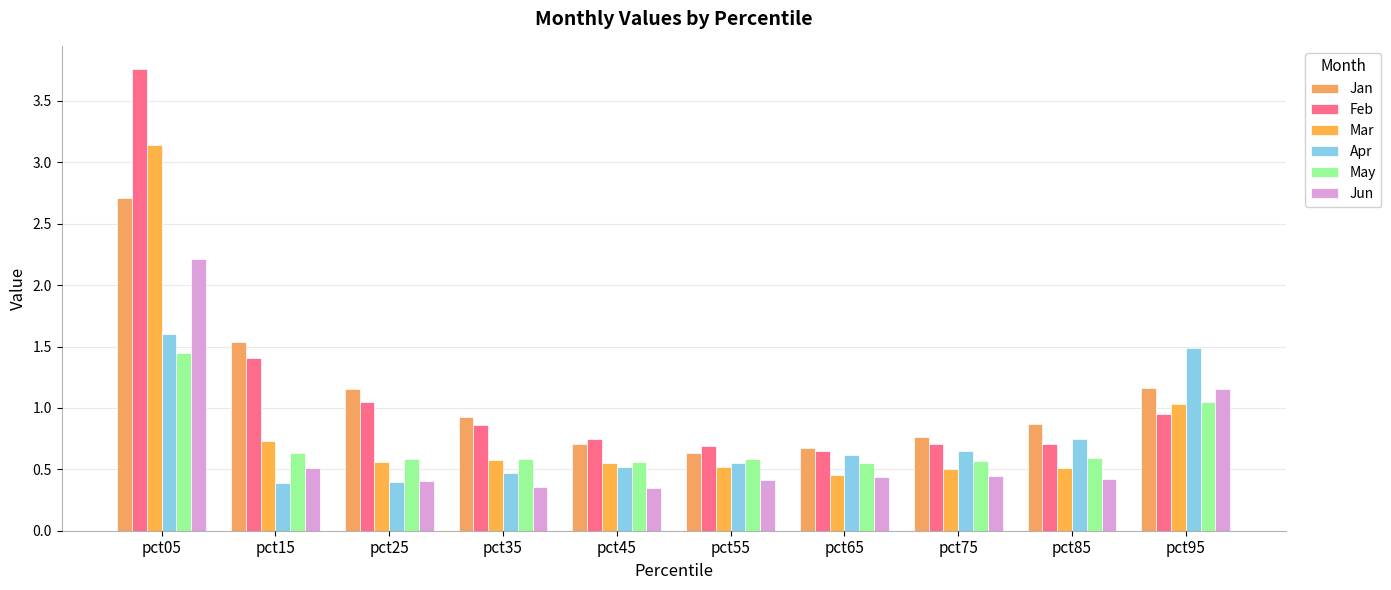

What is the greatest value displayed?

3.8